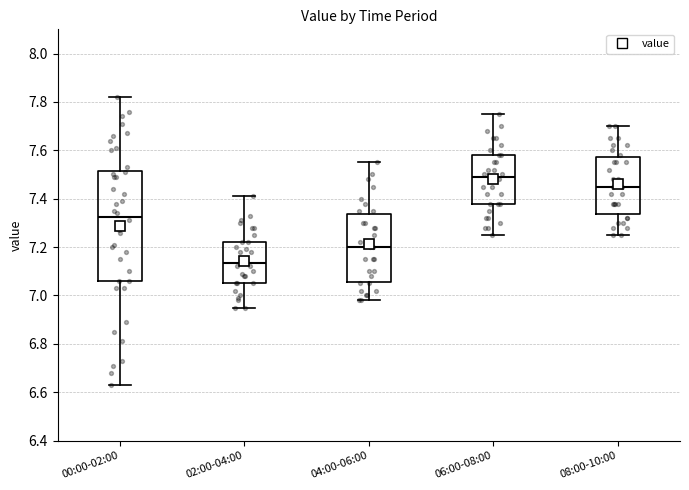

Which box is the tallest, from its lower edge to its upper edge?

00:00-02:00